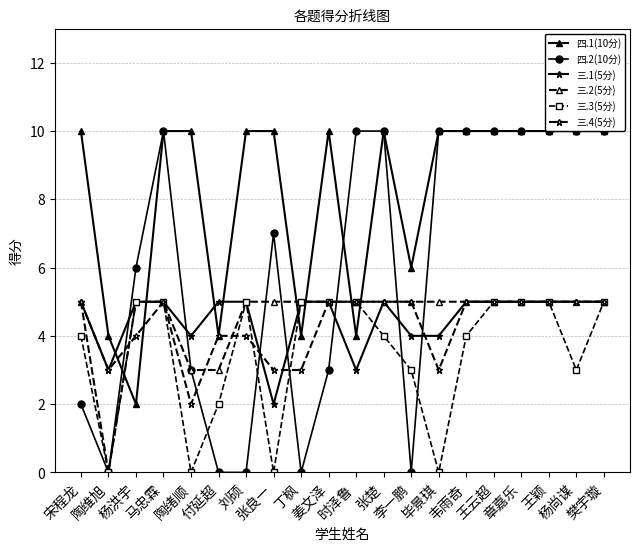

Is it true that 三.4(5分) equals 5 at 时泽鲁?

True